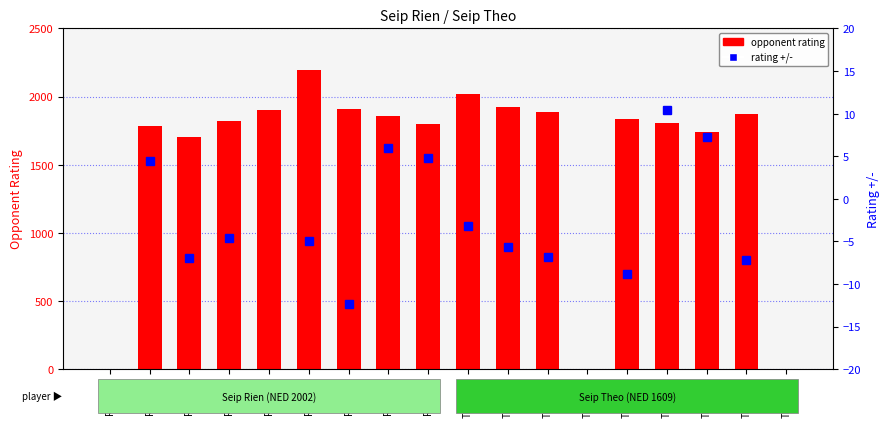

How many positive values does the rating +/- series have?

5